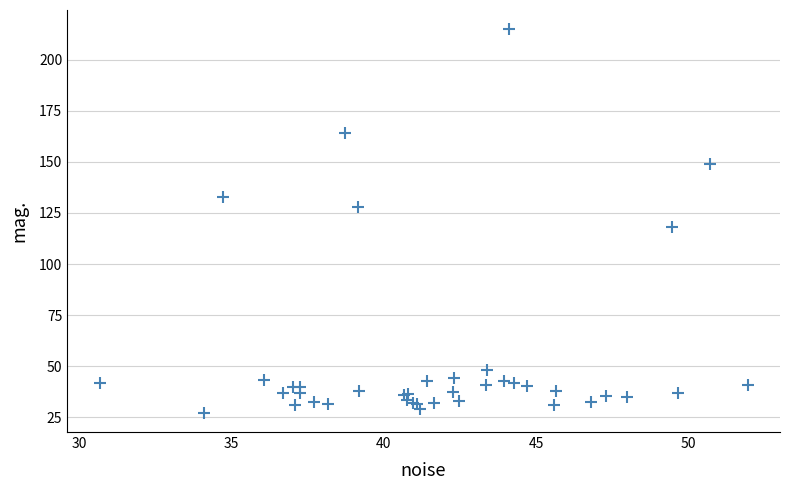

What Y value in the scatter plot is closest to 121?

118.1